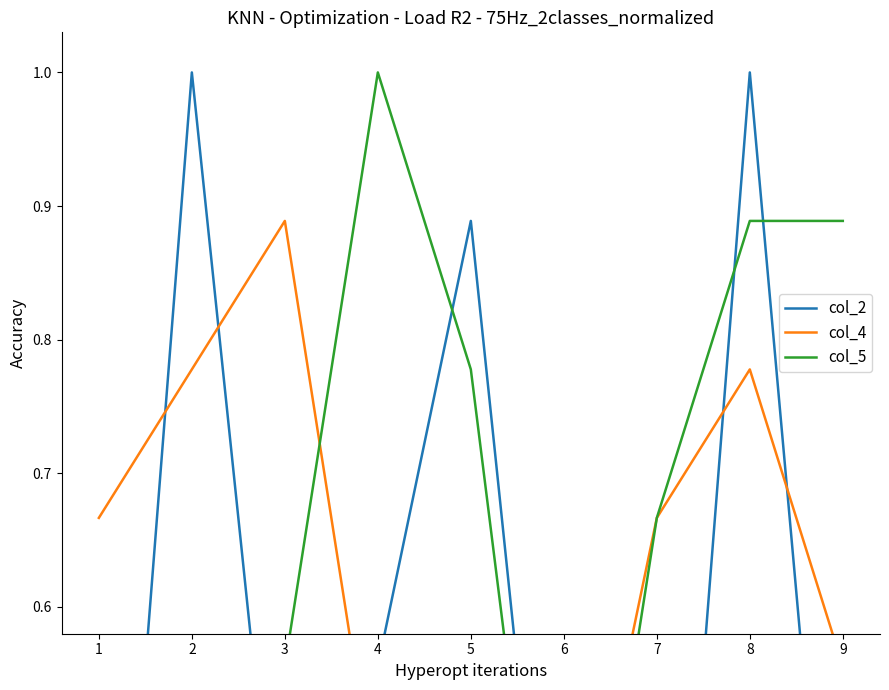

What is the spread (max minus min) of values at 8?

0.2